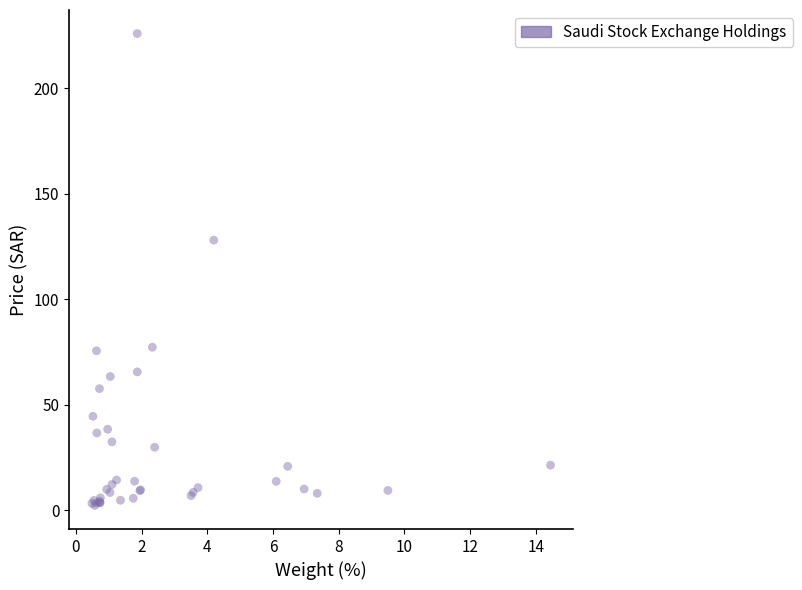

What Y value in the scatter plot is closest to 114?

128.0